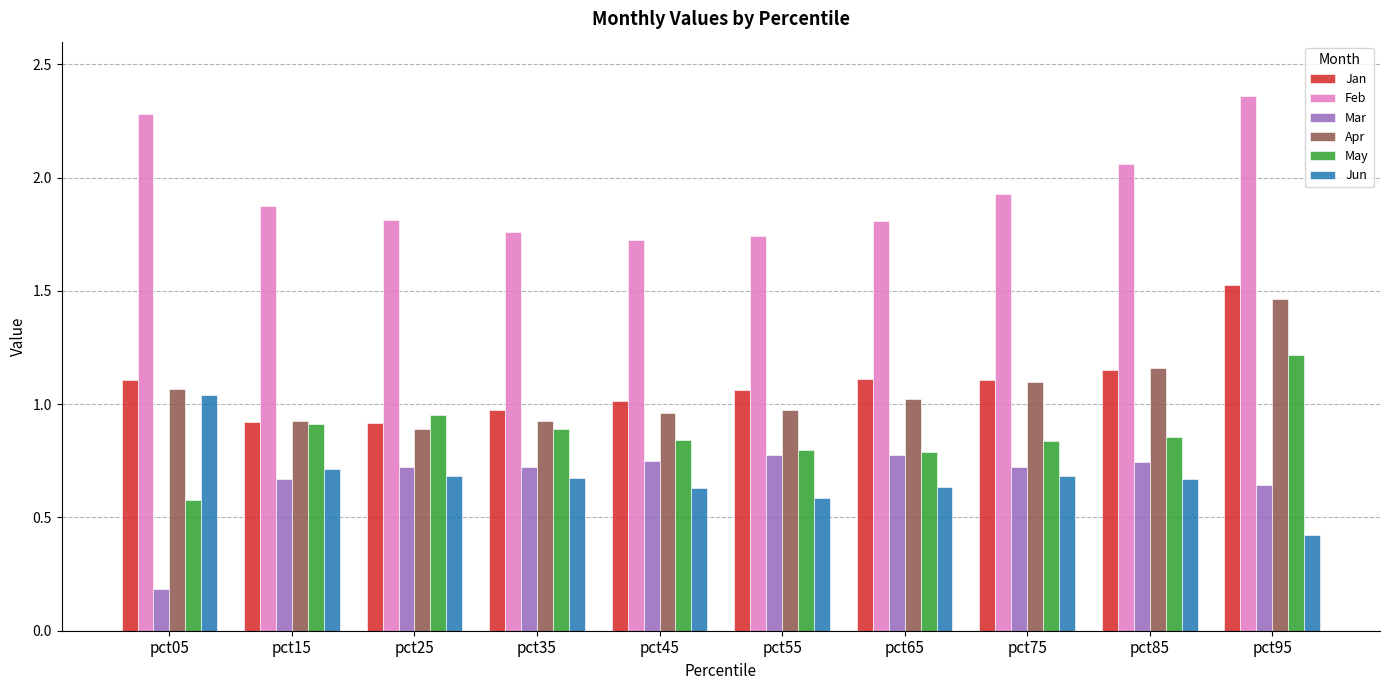

At which category does the chart reach its minimum across all series?

pct05